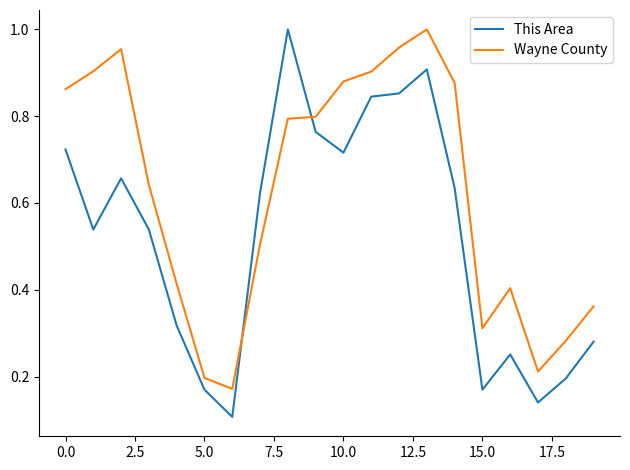

Does the chart display data point markers on the line(s)?

No